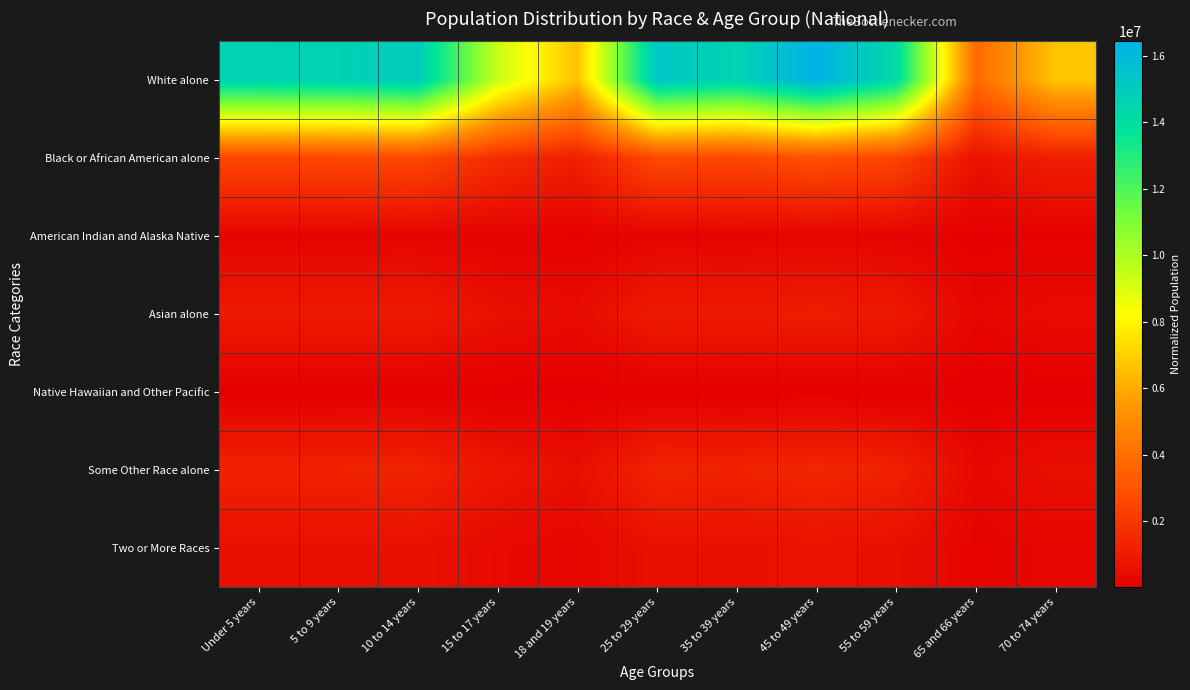

Which has a higher value, 45 to 49 years or Under 5 years?

45 to 49 years